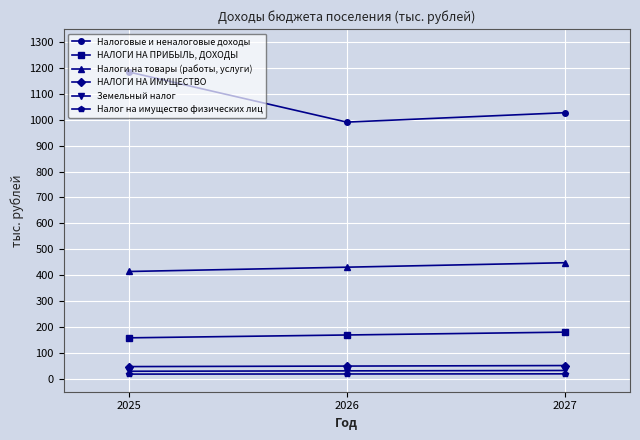

Which series has the largest total across all categories?

Налоговые и неналоговые доходы